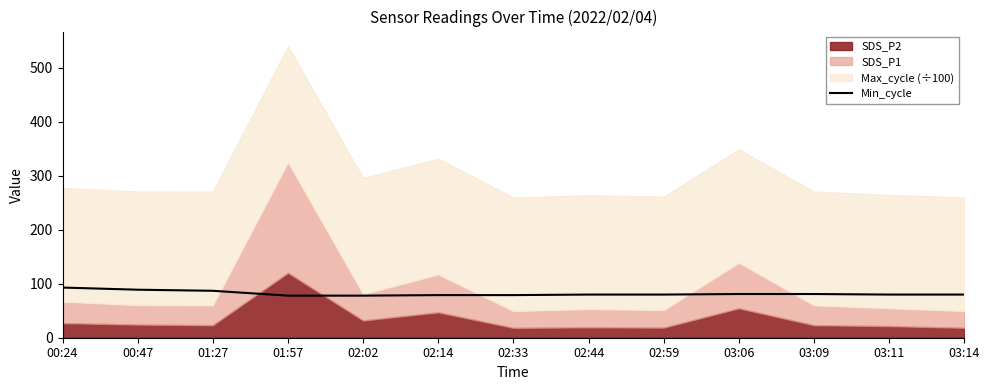

Reading left to right, extract all data points from this chart.

00:24=93	00:47=89	01:27=87	01:57=78	02:02=78	02:14=79	02:33=79	02:44=80	02:59=80	03:06=81	03:09=81	03:11=80	03:14=80